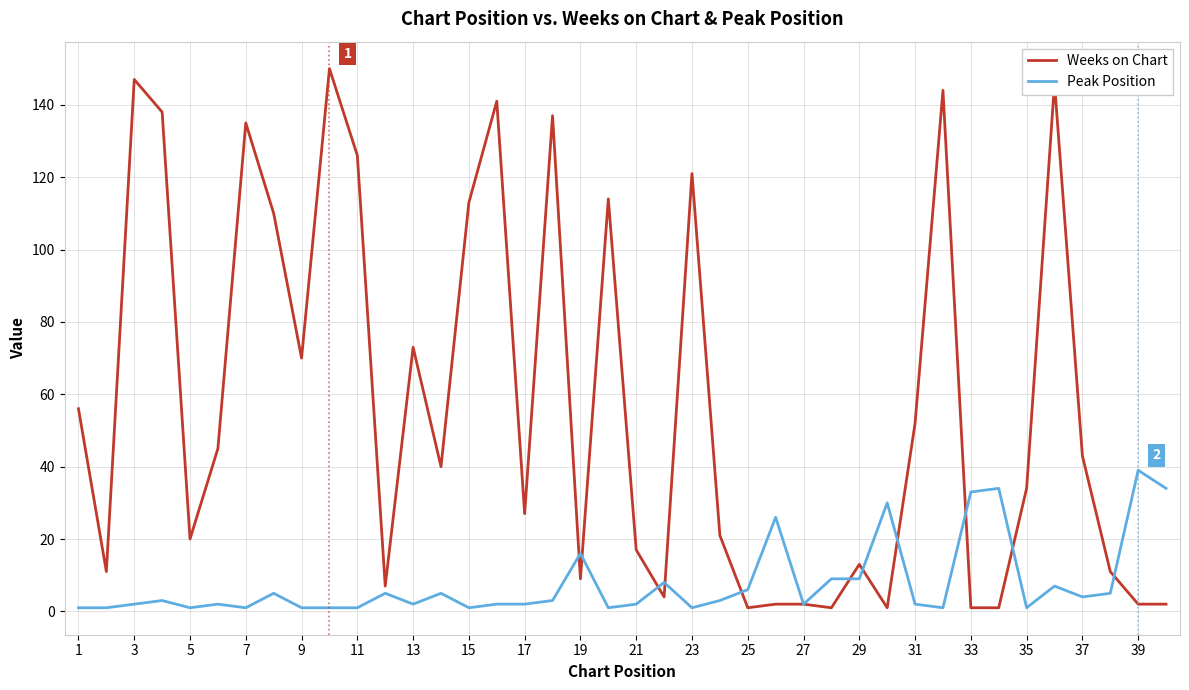

What is the maximum value for Weeks on Chart?

150